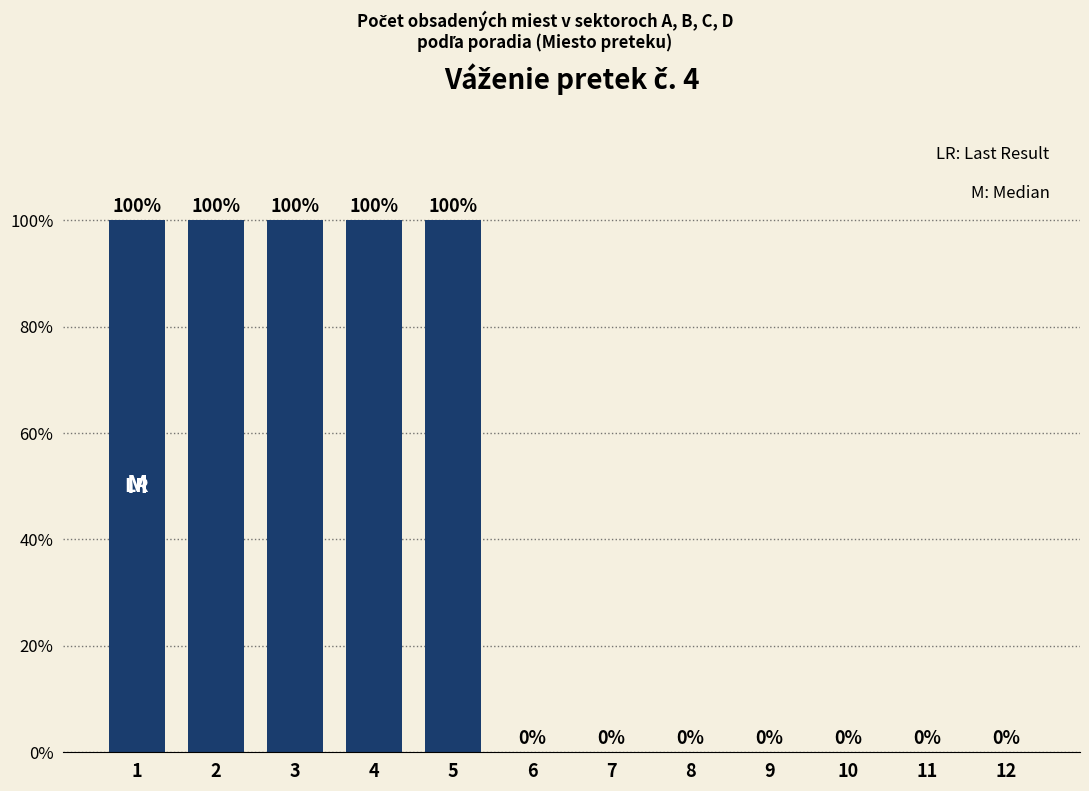

Between 12 and 5, which is larger?

5